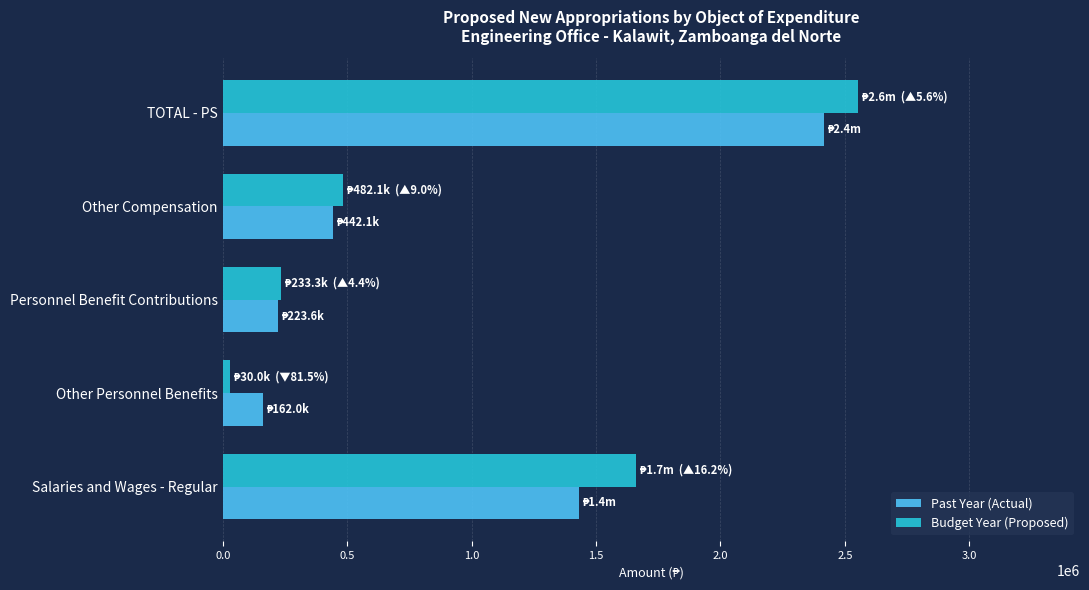

Where is Budget Year (Proposed) nearest to the value 1291032?

Salaries and Wages - Regular